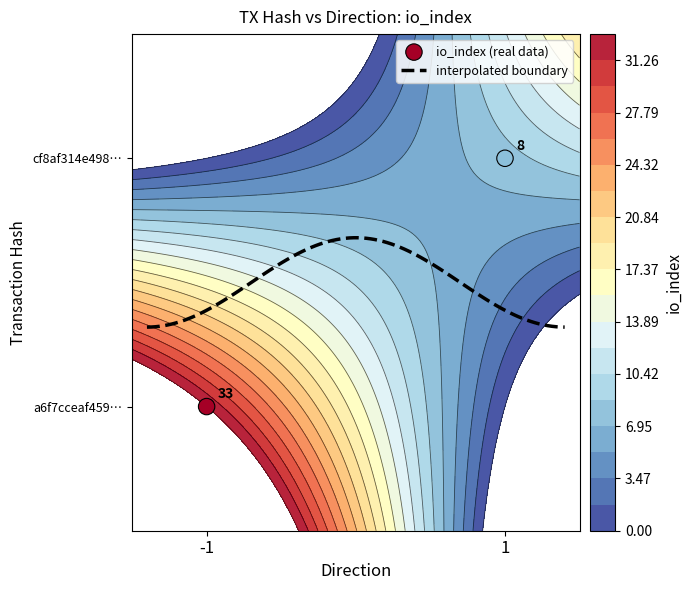

What is the difference between the a6f7cceaf45956b9490f8b4218de0ea3bcf32f4 values at io_index and direction?

34